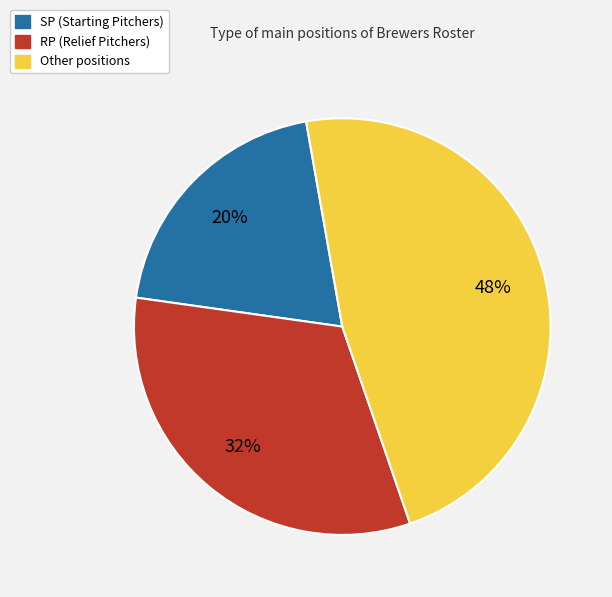

To the nearest percent, what is the average slice percentage?

33%